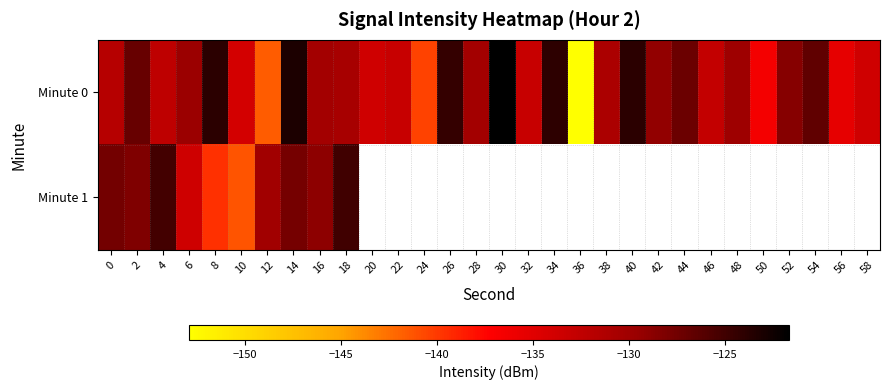

How many distinct data groups are displayed?

2